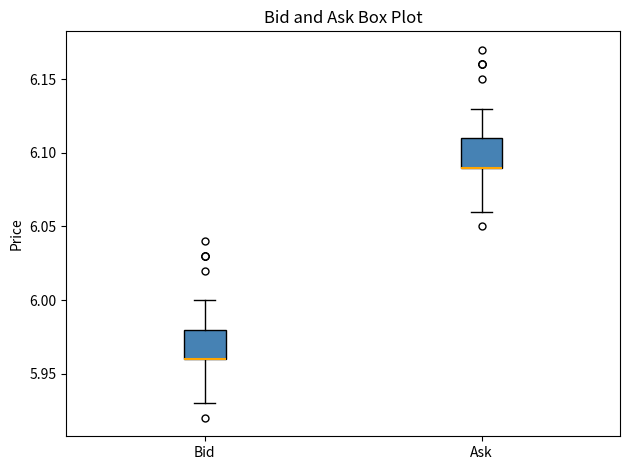

Reading left to right, transcribe this box plot: for each box, give where its median line is, the range the box spans, and where its two whiskers end, as read against the y-axis. The values are not printed on the chart, so give them approximately, as read against the axis.

Bid: median 5.96 (drawn on the box's lower edge), box 5.96 to 5.98, whiskers 5.93 to 6.00
Ask: median 6.09 (drawn on the box's lower edge), box 6.09 to 6.11, whiskers 6.06 to 6.13